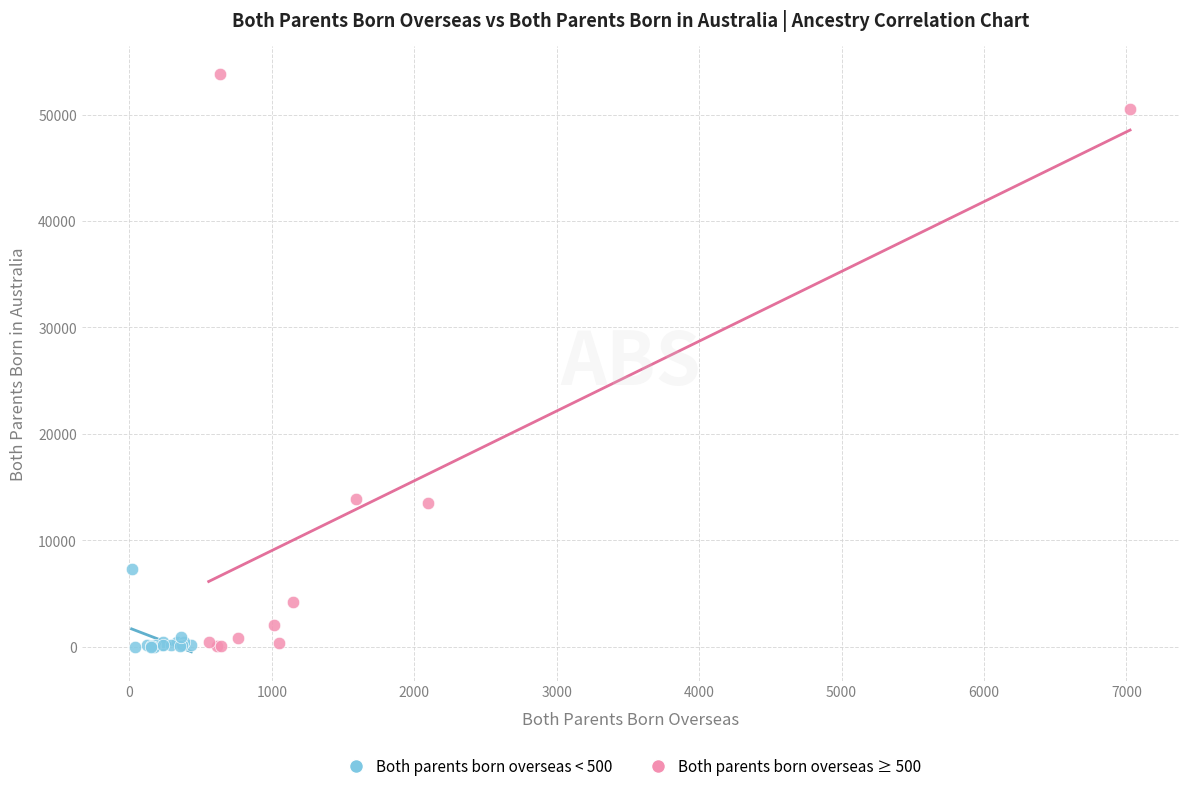

Which series reaches the maximum Y coordinate?

Both parents born overseas ≥ 500